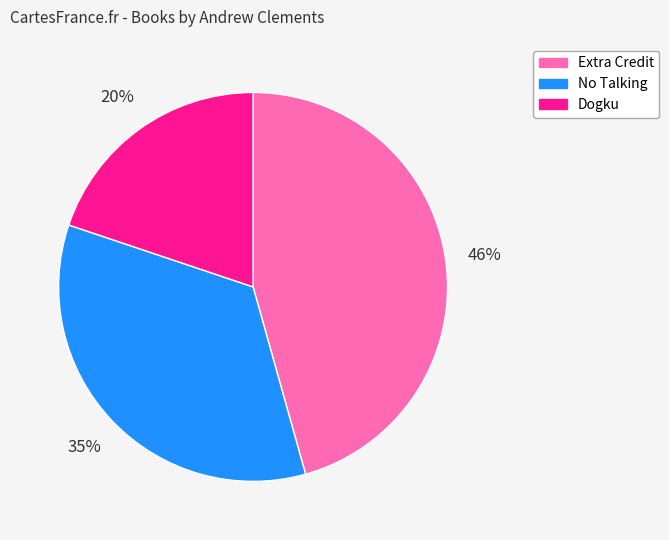

True or false: No Talking accounts for 35% of the total.

True